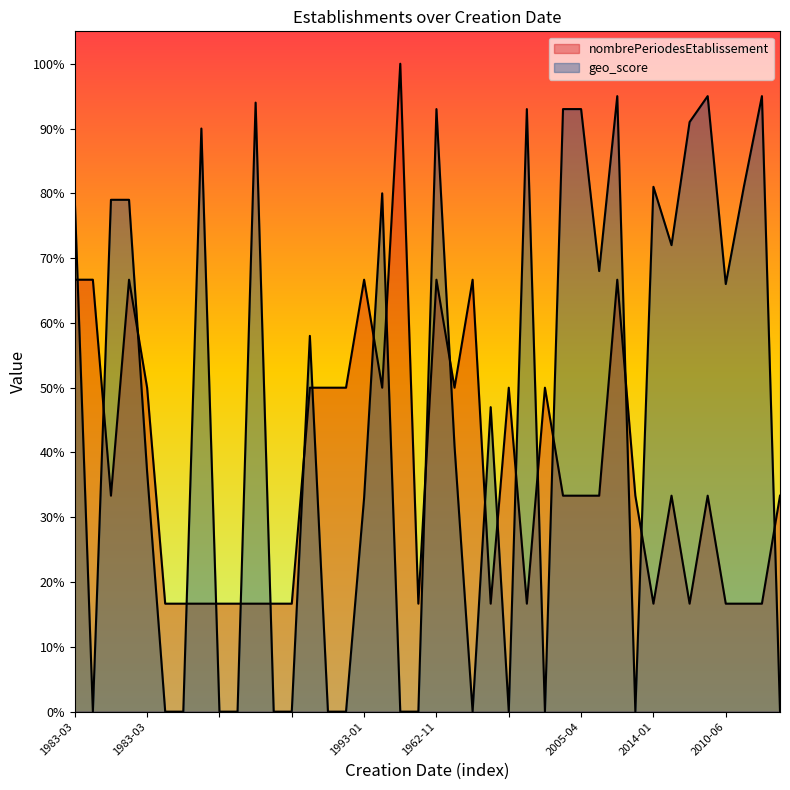

How many values in the geo_score series exceed 0?

24